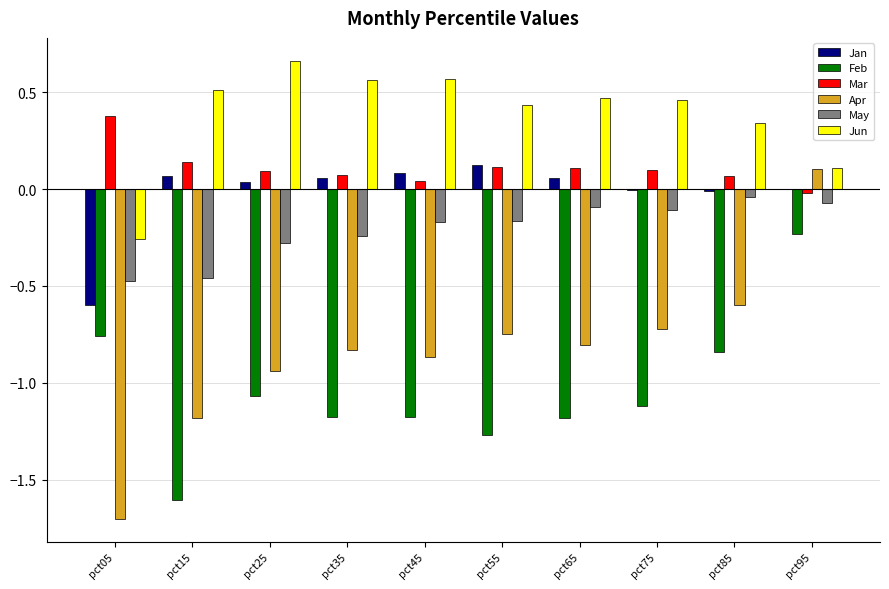

Which series changed the most between pct15 and pct55?

Apr